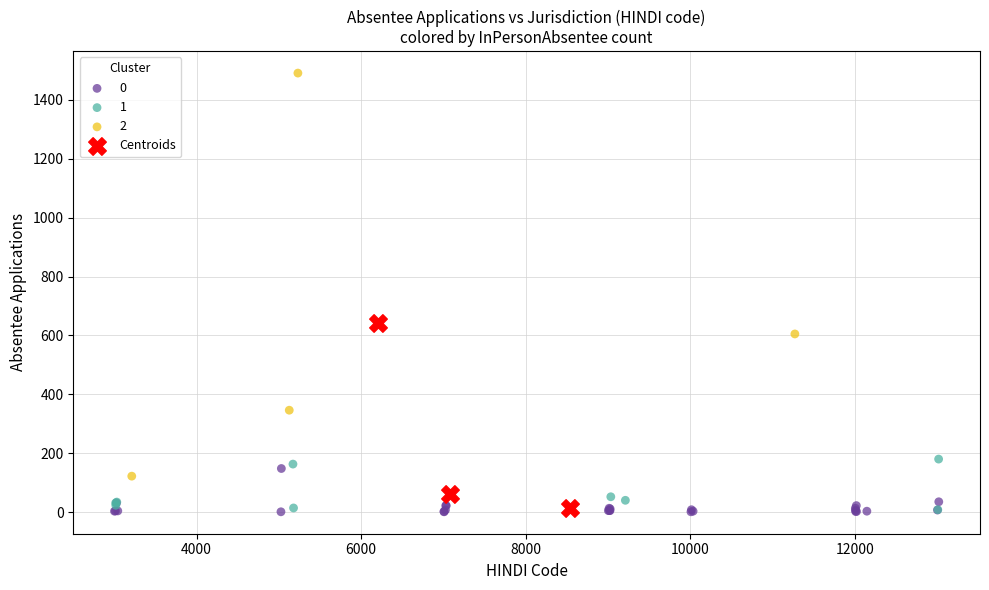

What are all the series names shown in the legend?

0, 1, 2, Centroids